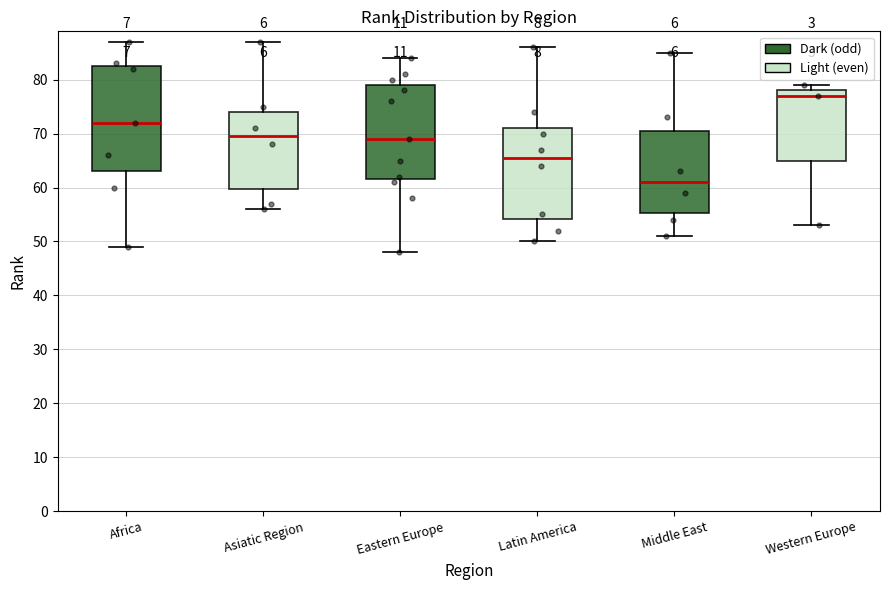

Reading left to right, read every box against the y-axis: the position of its median line, the range the box covers, and the ends of its whiskers. The values are not printed on the chart, so give them approximately, as read against the axis.

Africa: median 72, box 63 to 83, whiskers 49 to 87
Asiatic Region: median 70, box 60 to 74, whiskers 56 to 87
Eastern Europe: median 69, box 62 to 79, whiskers 48 to 84
Latin America: median 66, box 54 to 71, whiskers 50 to 86
Middle East: median 61, box 55 to 71, whiskers 51 to 85
Western Europe: median 77, box 65 to 78, whiskers 53 to 79